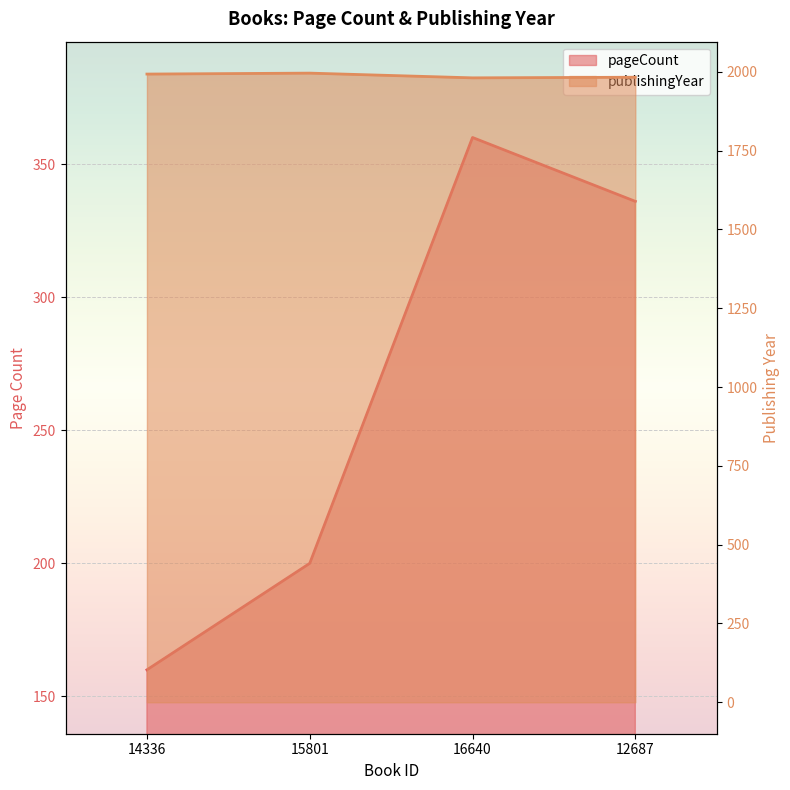

At which category does publishingYear reach its first local valley?

16640